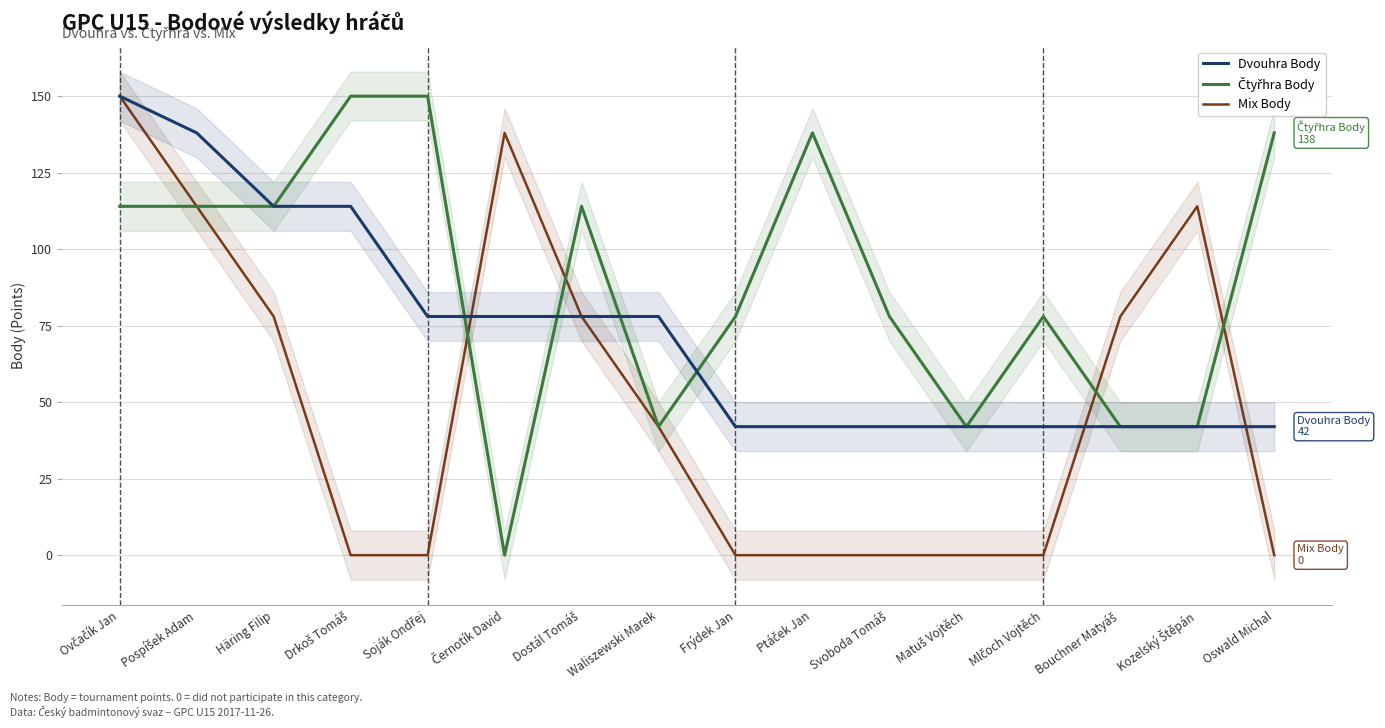

What is the maximum value shown in the chart?

150